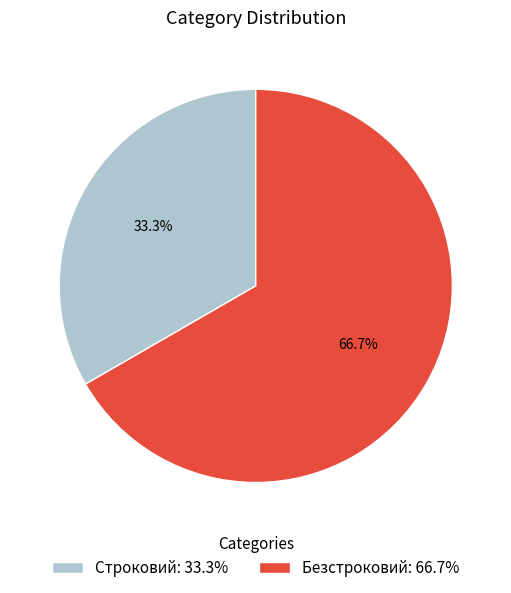

What percentage is the Строковий slice, to the nearest percent?

33%